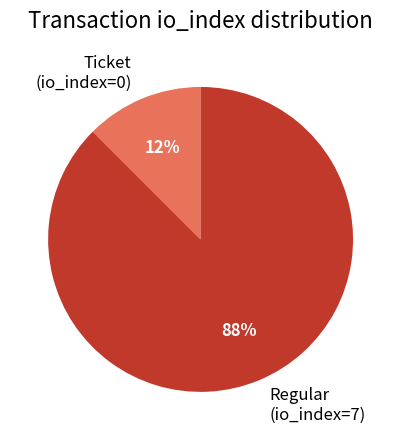

Rank the categories by value from highest to lowest.

Regular (io_index=7), Ticket (io_index=0)